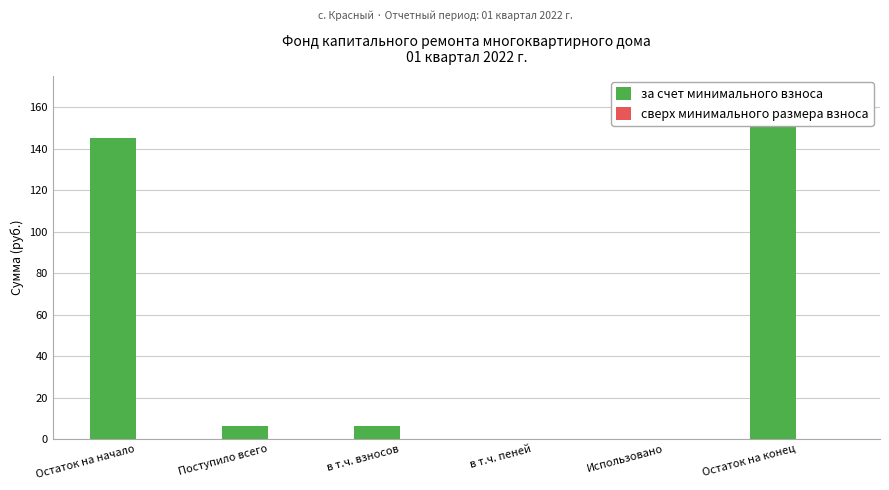

What position from the right is Остаток на конец?

1